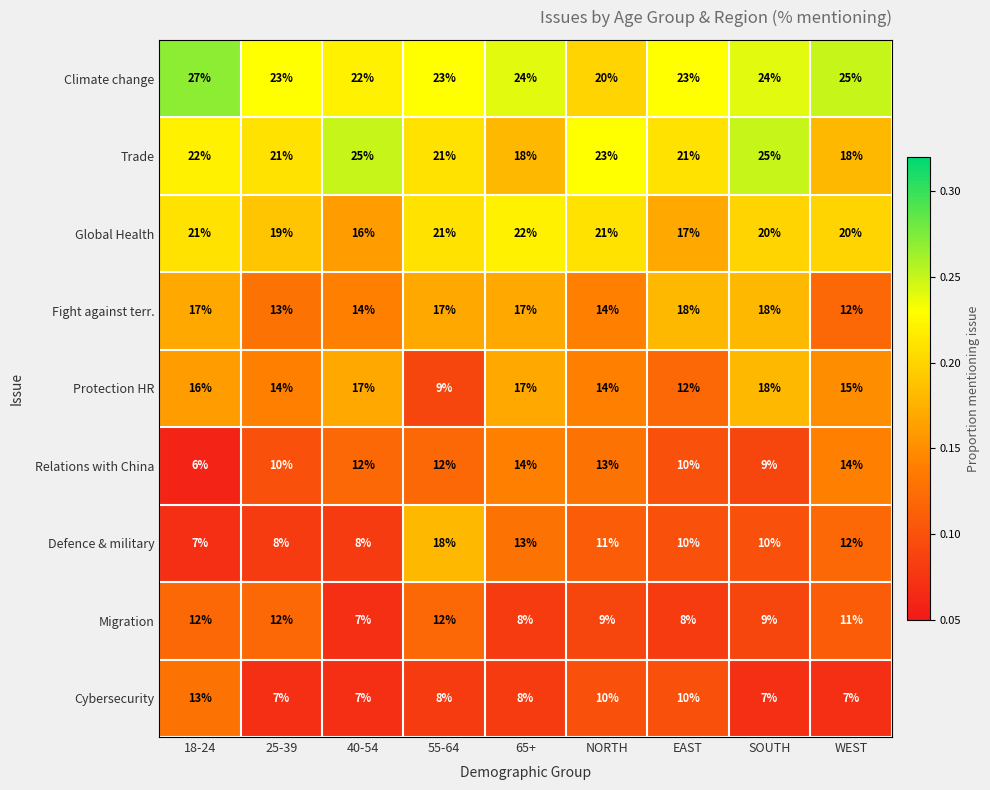

At 25-39, list the series in order from largest to smallest.

Climate change, Trade, Global Health, Protection HR, Fight against terr., Migration, Relations with China, Defence & military, Cybersecurity